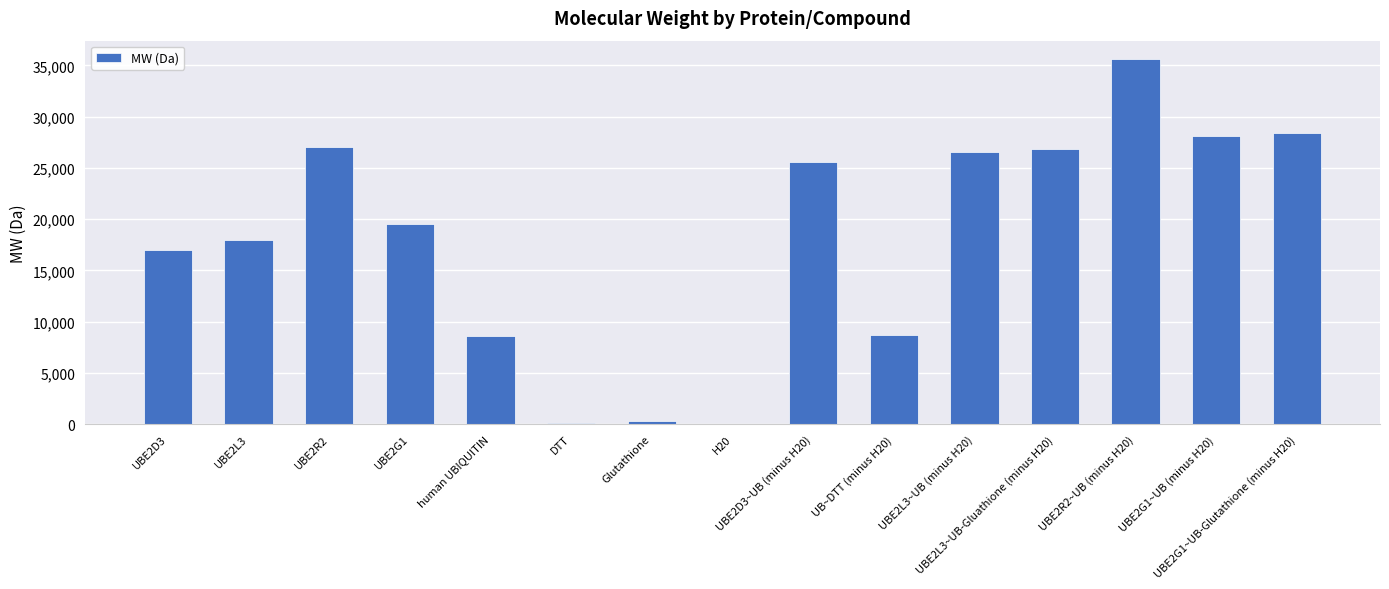

What is the maximum value shown in the chart?

35637